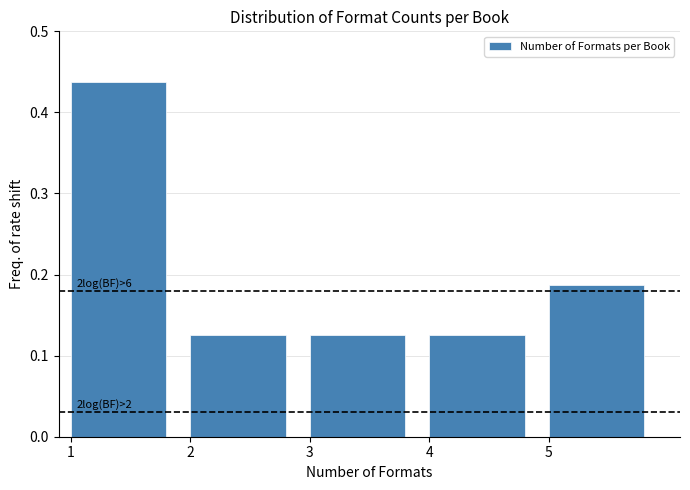

Which range on the x-axis has the tallest bar?

1 to 2